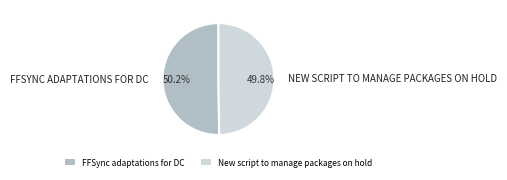

To the nearest percent, what portion does New script to manage packages on hold represent?

50%